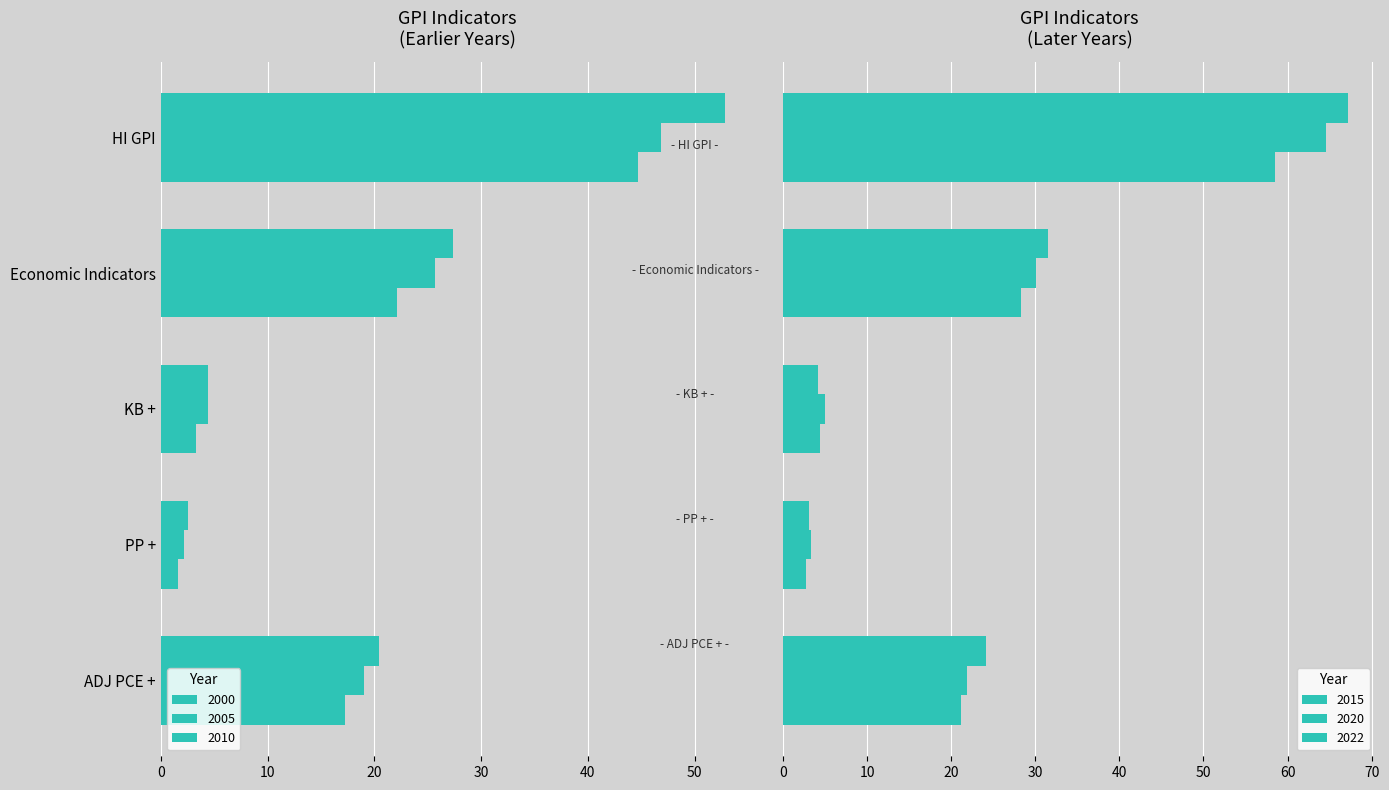

What is the difference between the 2022 values at HI GPI and KB +?

63.0